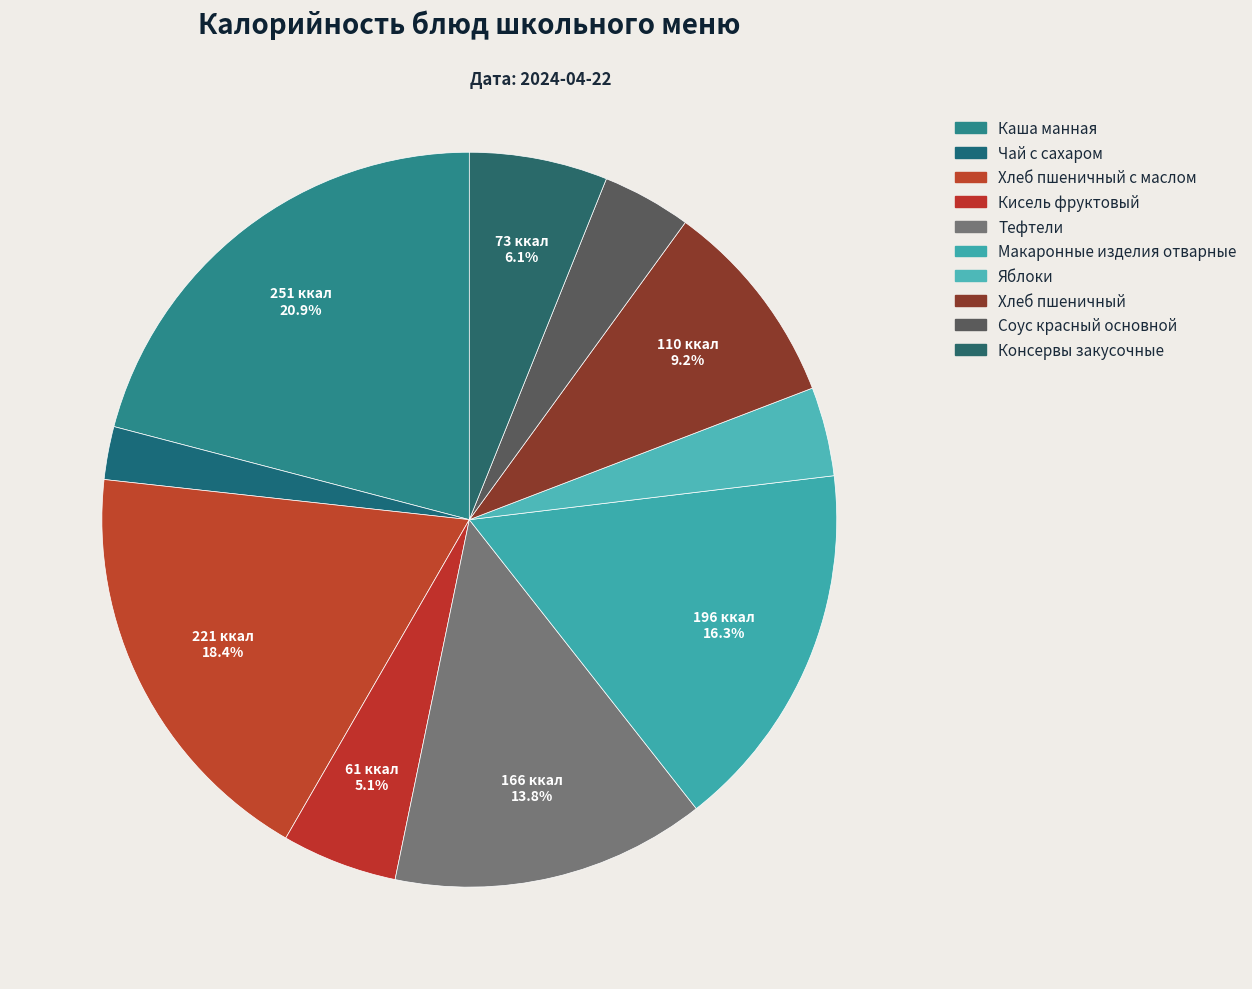

Does Каша манная represent more than half of the total?

No